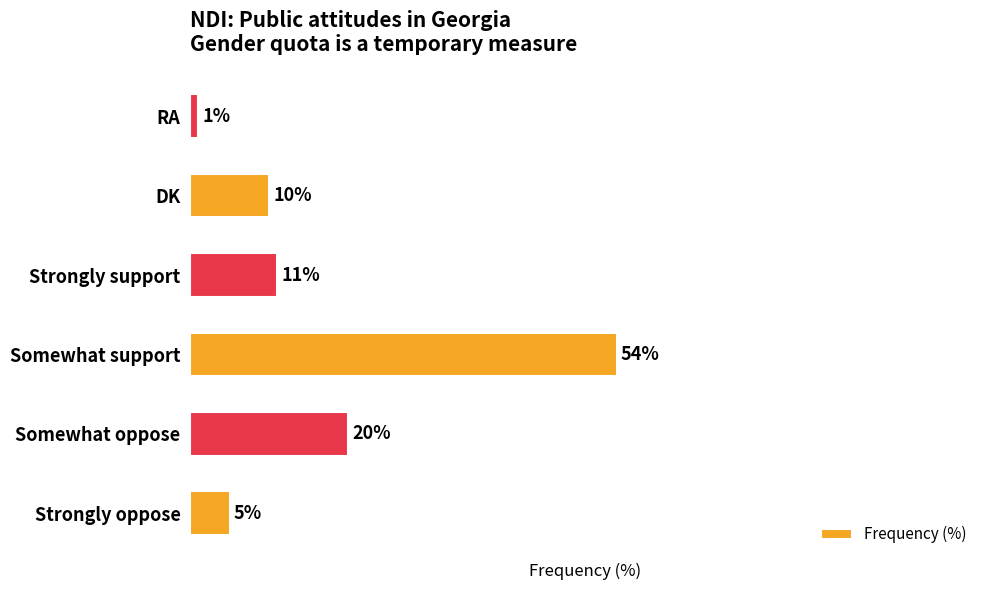

List the labels in order of value, largest first.

Somewhat support, Somewhat oppose, Strongly support, DK, Strongly oppose, RA